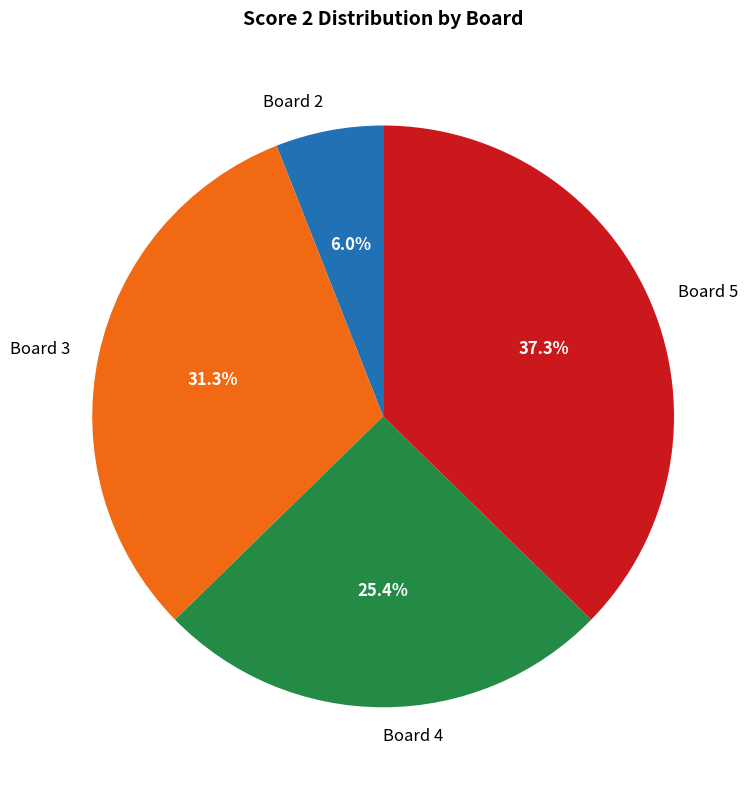

Combined, do Board 3 and Board 5 account for over 50%?

Yes